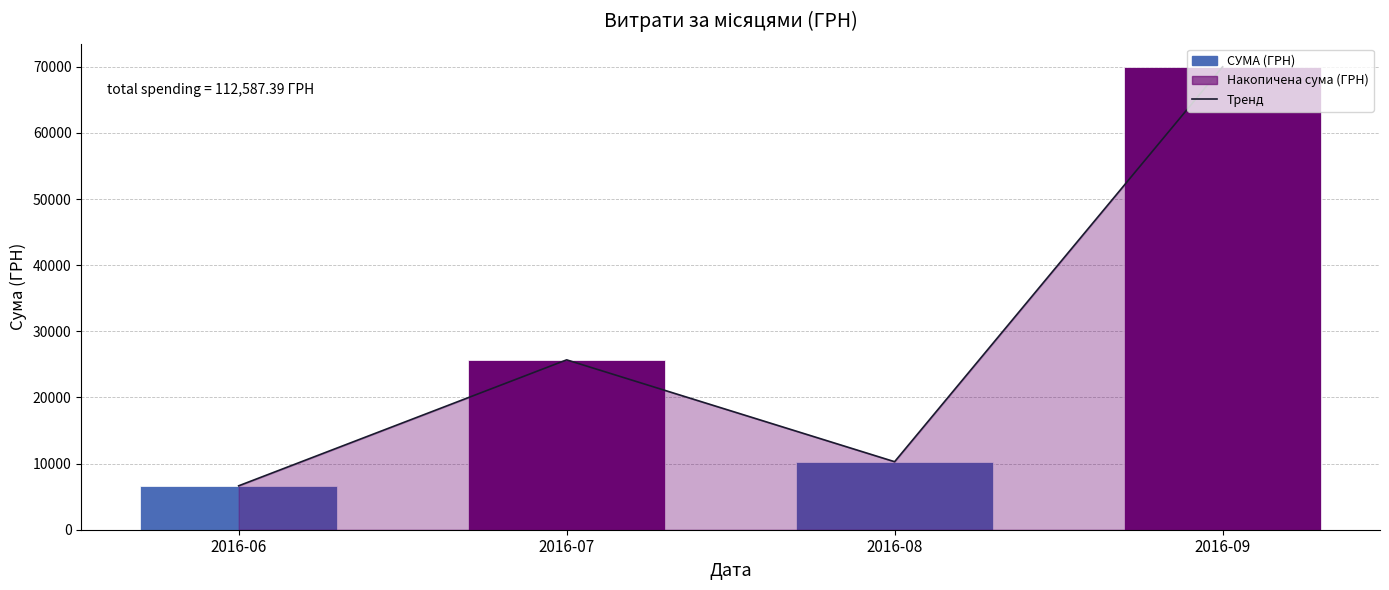

The СУМА (ГРН) series shows 10282.6 at 2016-08. True or false?

True